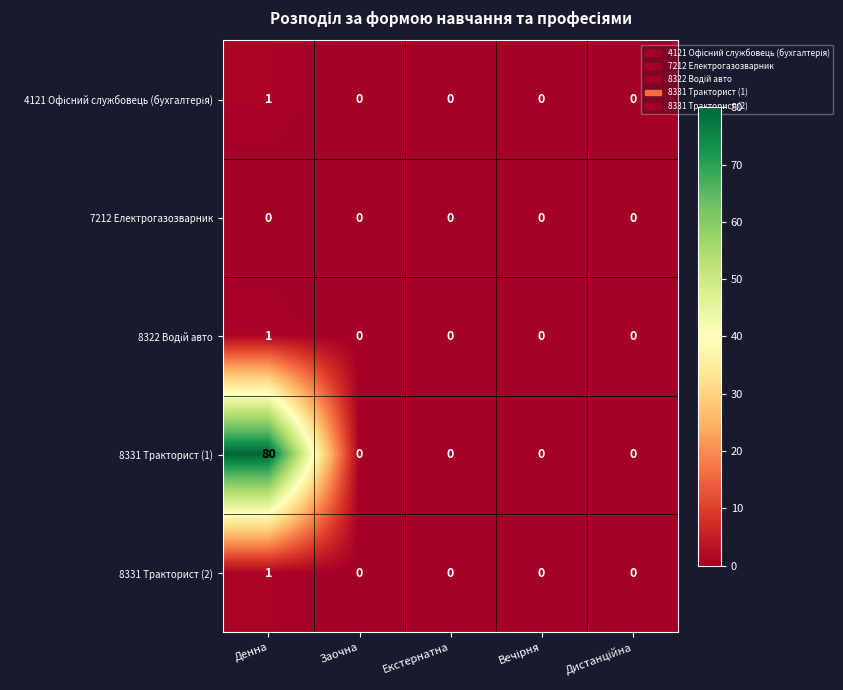

Which series has the largest total across all categories?

8331 Тракторист (1)